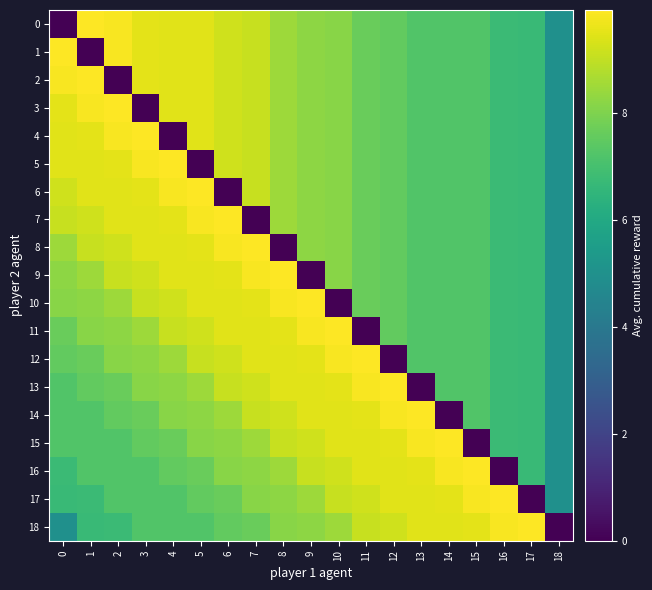

Which has a higher value, 3 or 15?

3